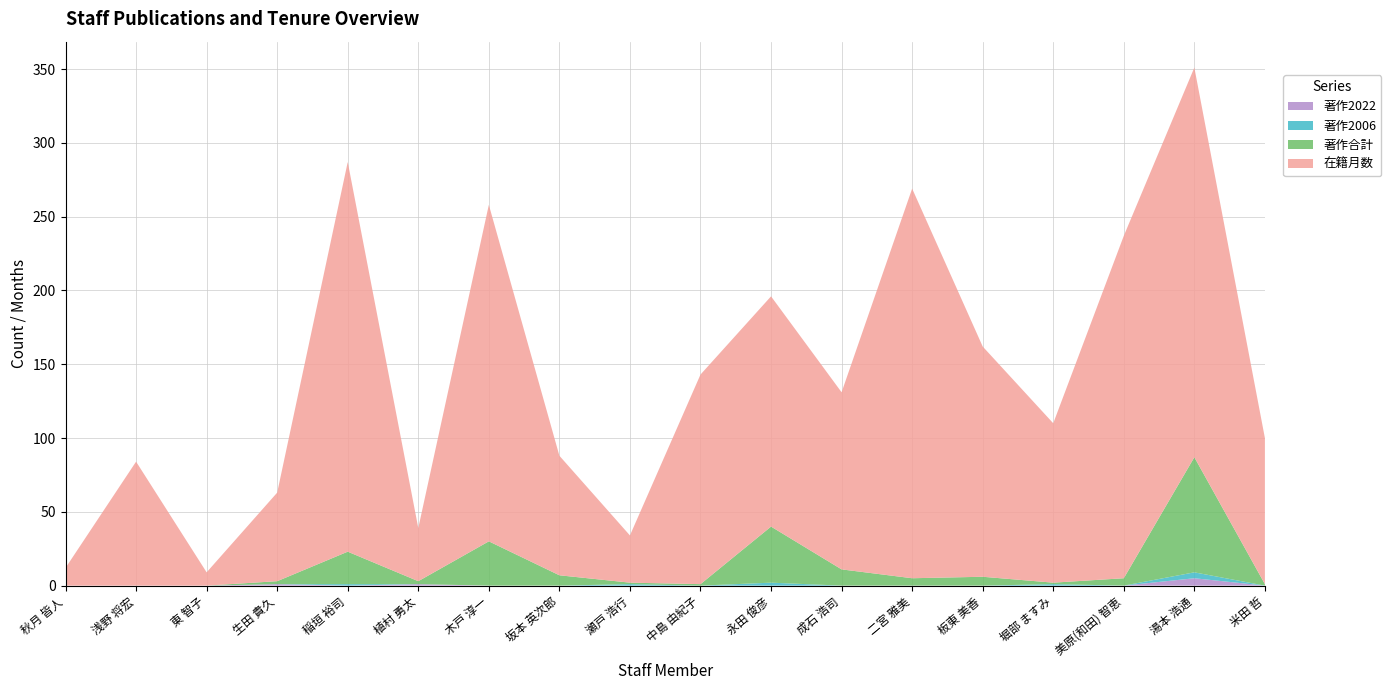

At which category is the sum across all series the highest?

湯本 浩通